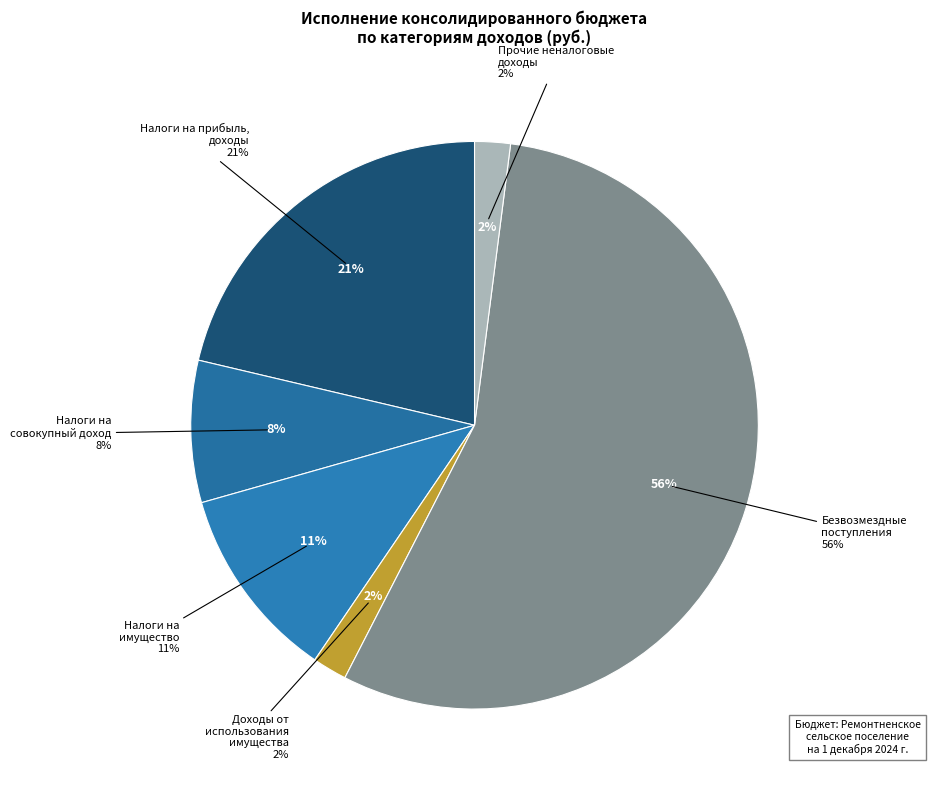

To the nearest percent, what is the average slice percentage?

17%